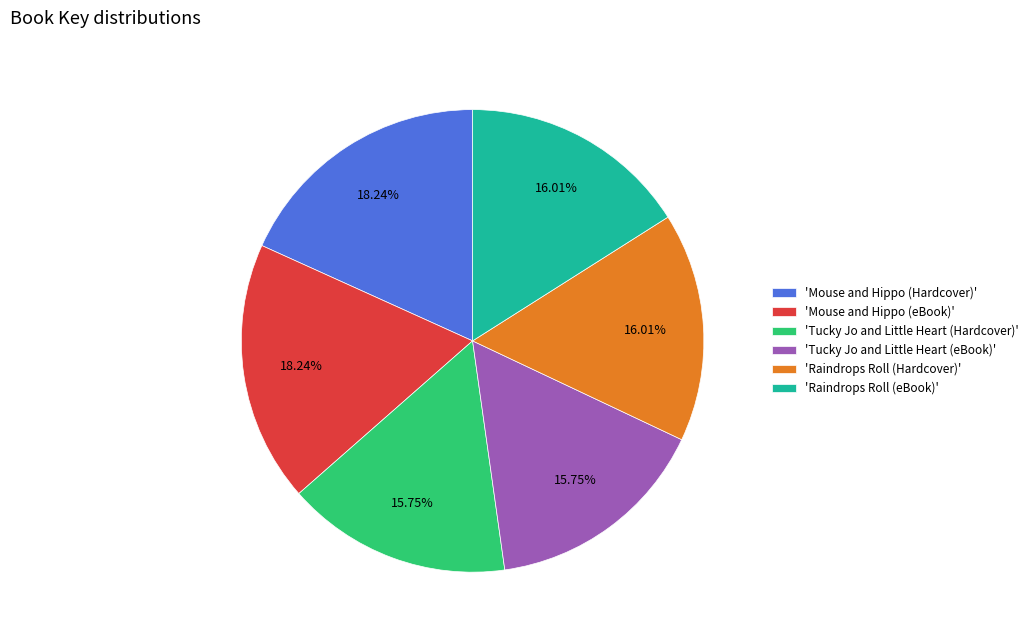

Combined, do 'Tucky Jo and Little Heart (Hardcover)' and 'Tucky Jo and Little Heart (eBook)' account for over 50%?

No